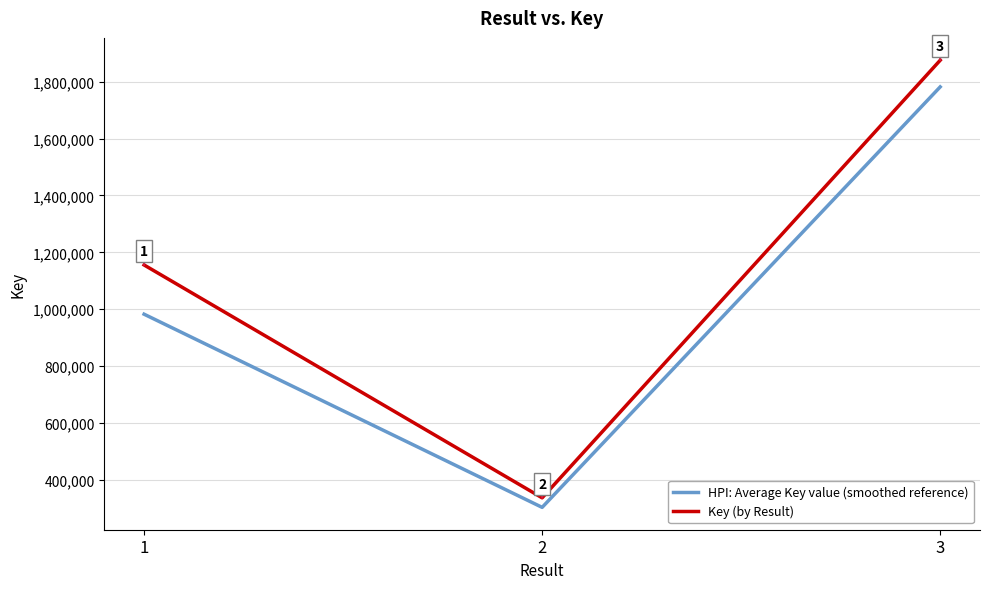

At which label does HPI: Average Key value (smoothed reference) first exceed 982115?

1